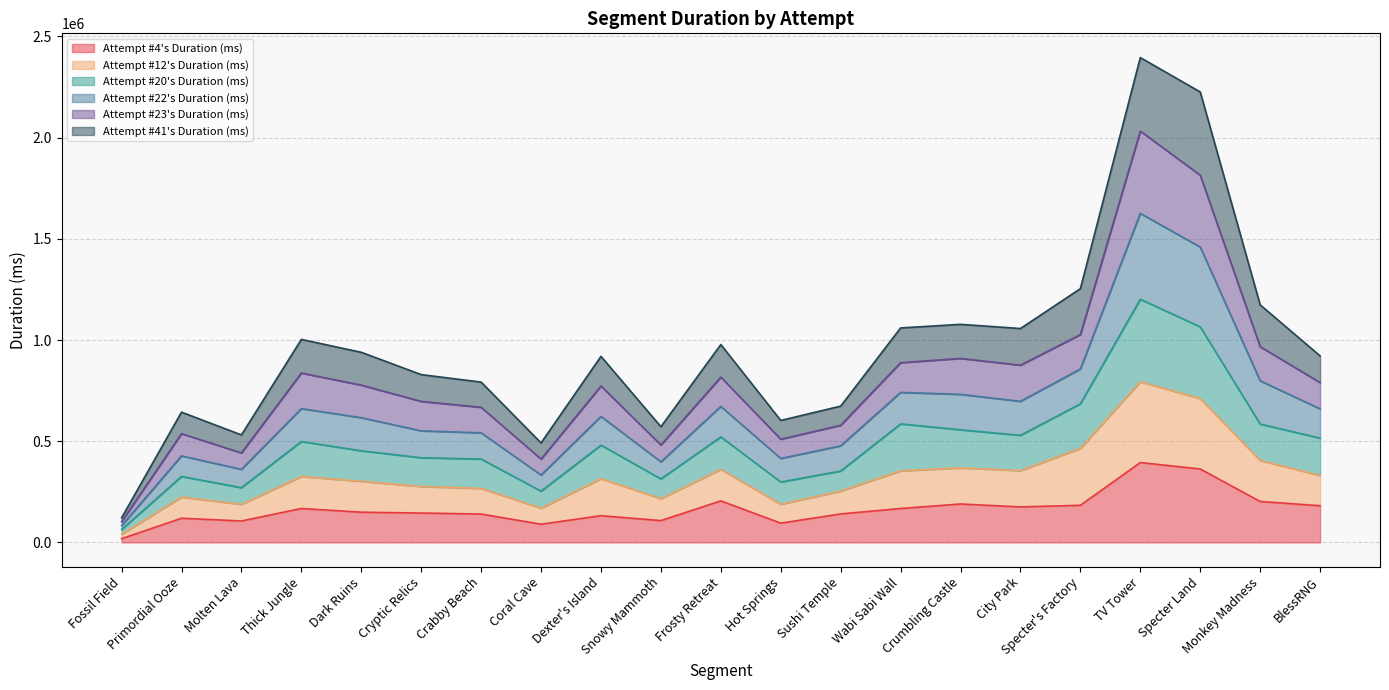

What position from the right is TV Tower?

4